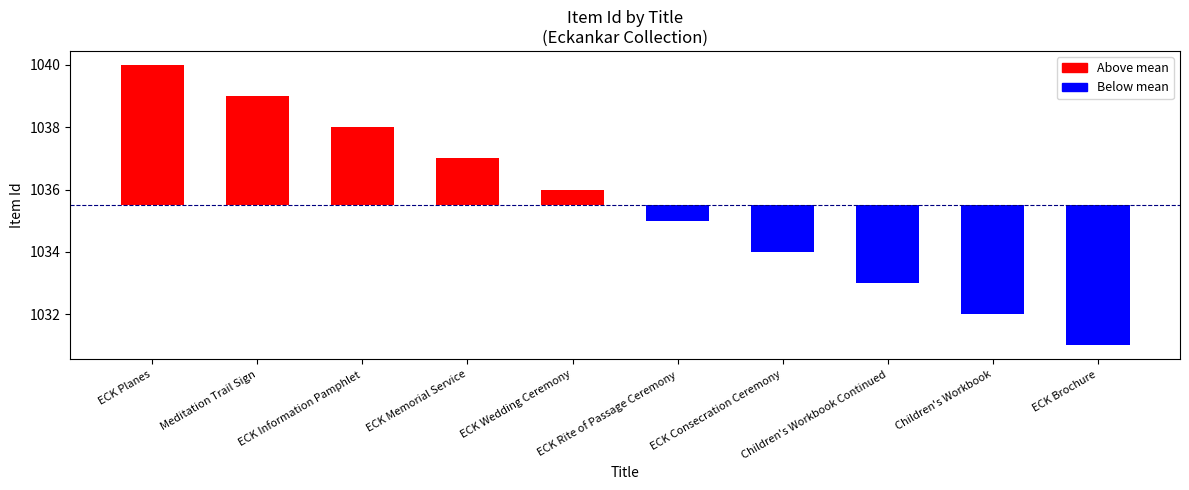

Reading right to left, transcribe all the data shown in this chart.

-4.5	-3.5	-2.5	-1.5	-0.5	0.5	1.5	2.5	3.5	4.5